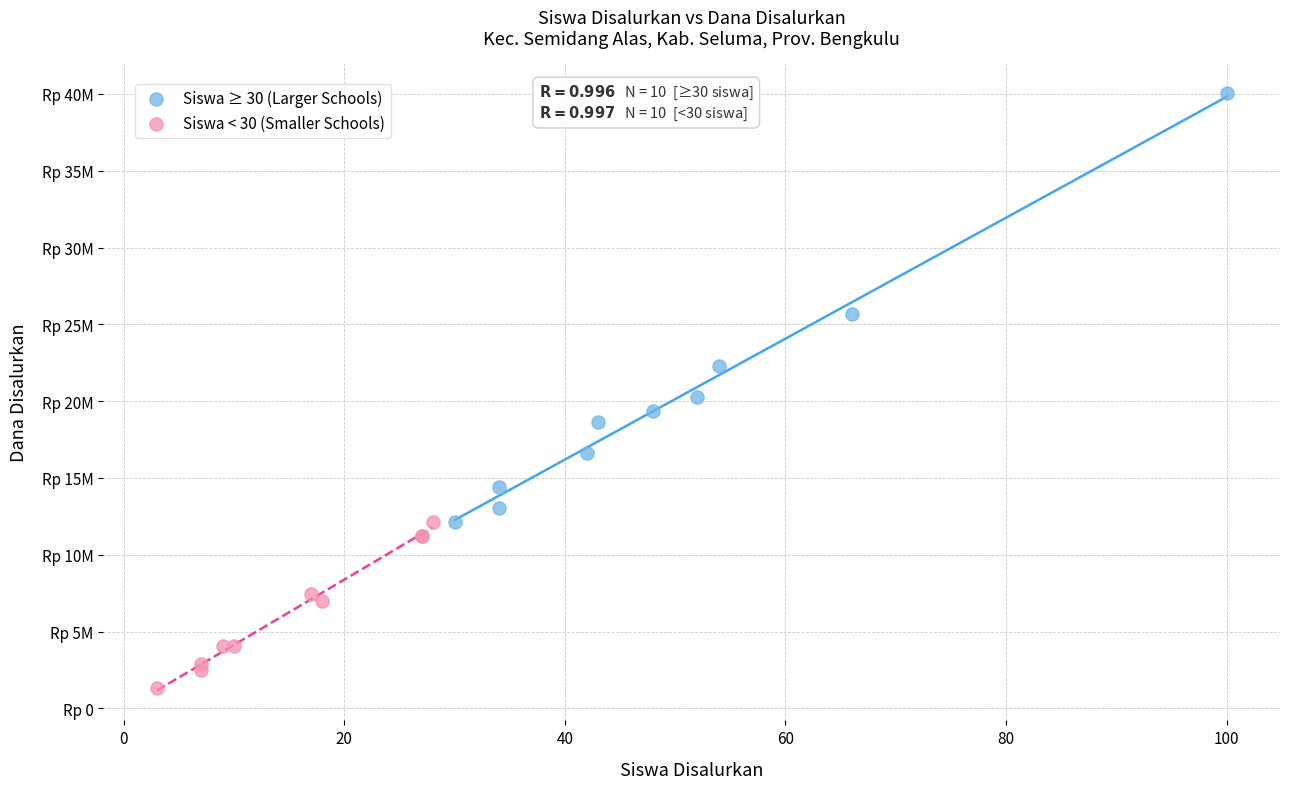

Which series contains the lowest Y value?

Siswa < 30 (Smaller Schools)